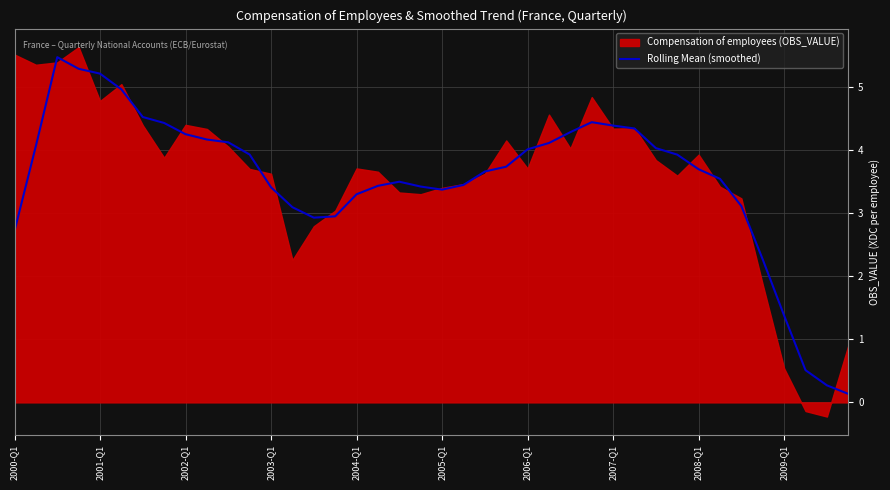

What is the change in value from 26 to 29?

+0.1